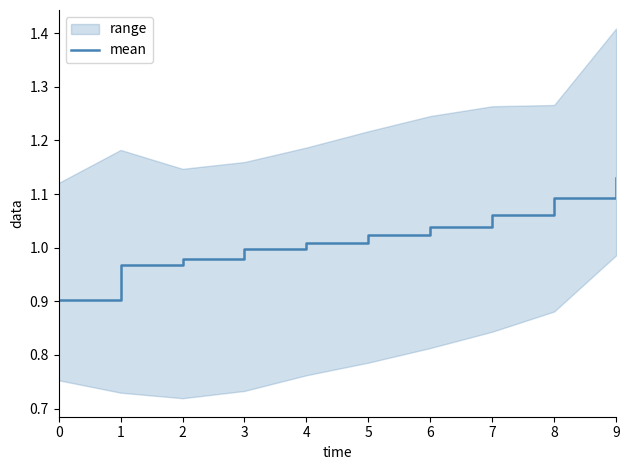

Reading right to left, list all the values displayed in this chart.

9=1.1	8=1.1	7=1.1	6=1.0	5=1.0	4=1.0	3=1.0	2=1.0	1=1.0	0=0.9